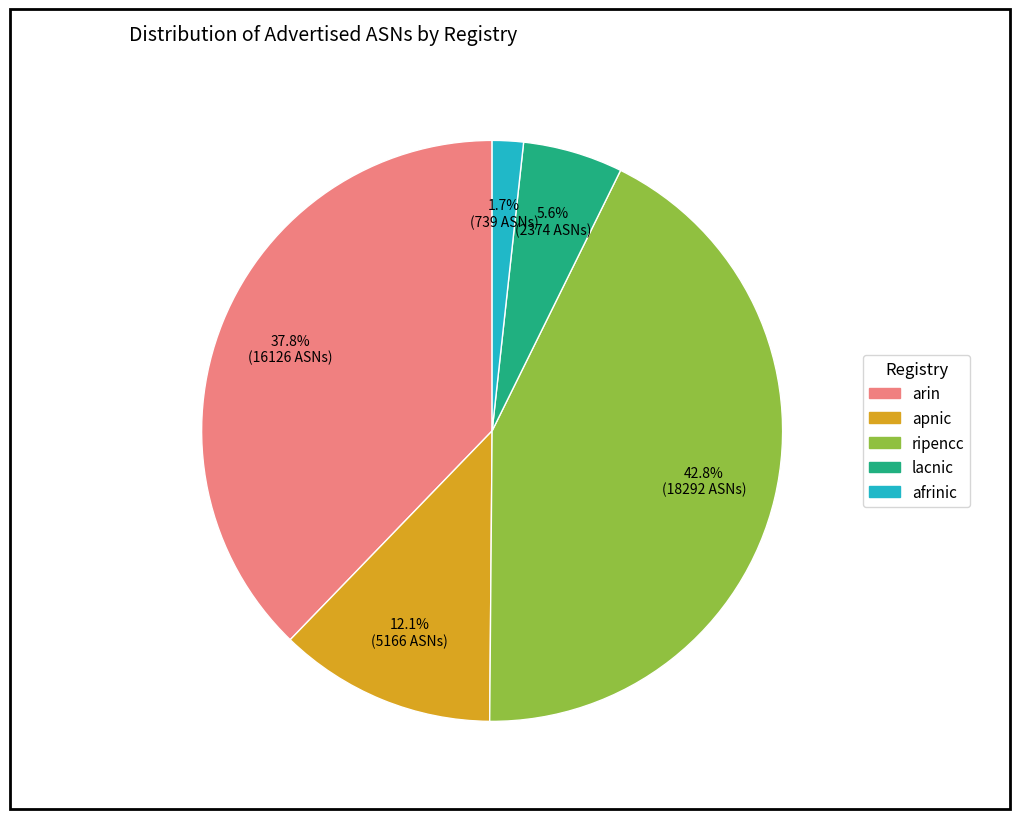

Combined, what portion of the pie is lacnic and afrinic?

7.3%